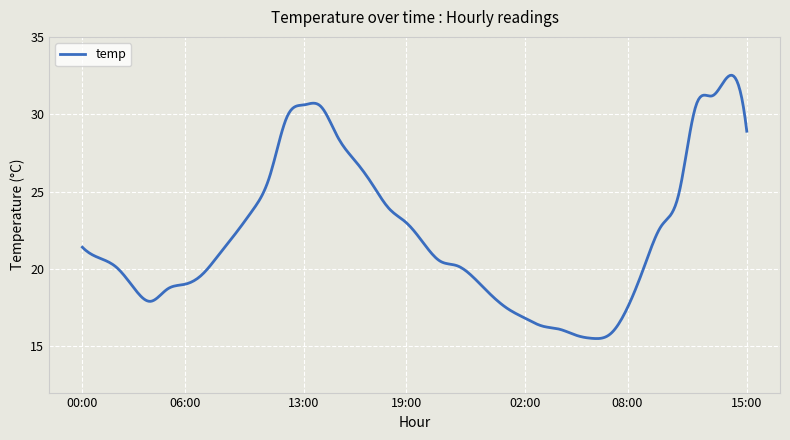

What is the greatest value displayed?

32.5